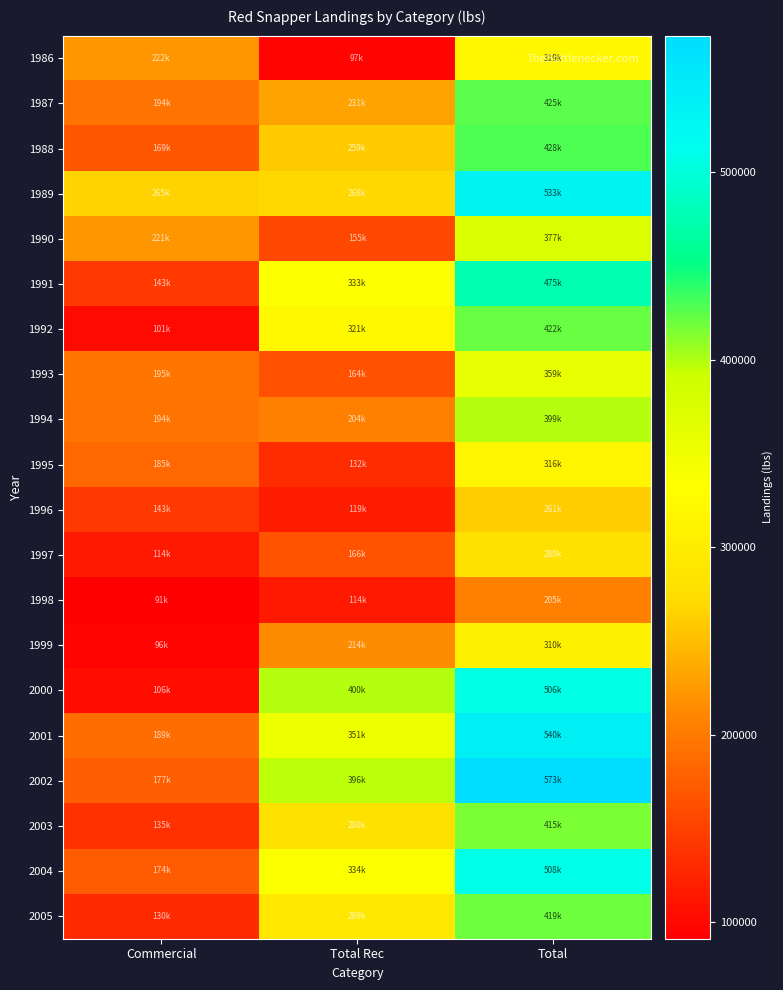

What is the minimum value shown in the chart?

91275.0